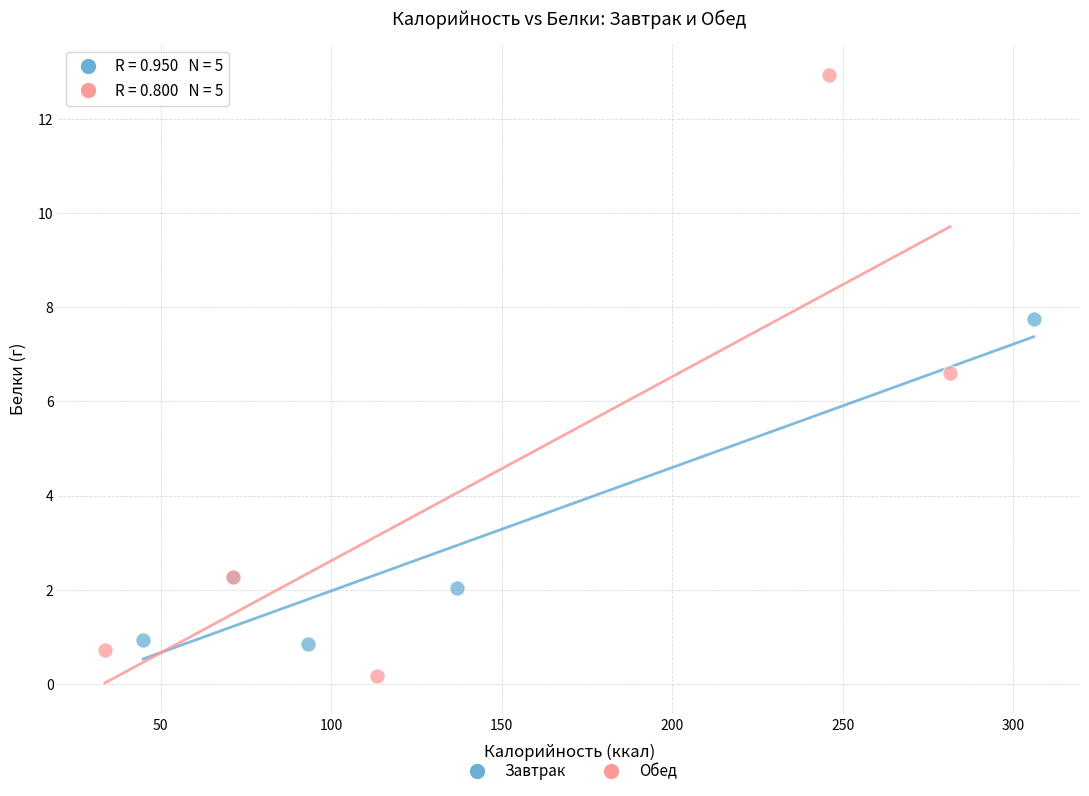

What are all the series names shown in the legend?

Завтрак, Обед